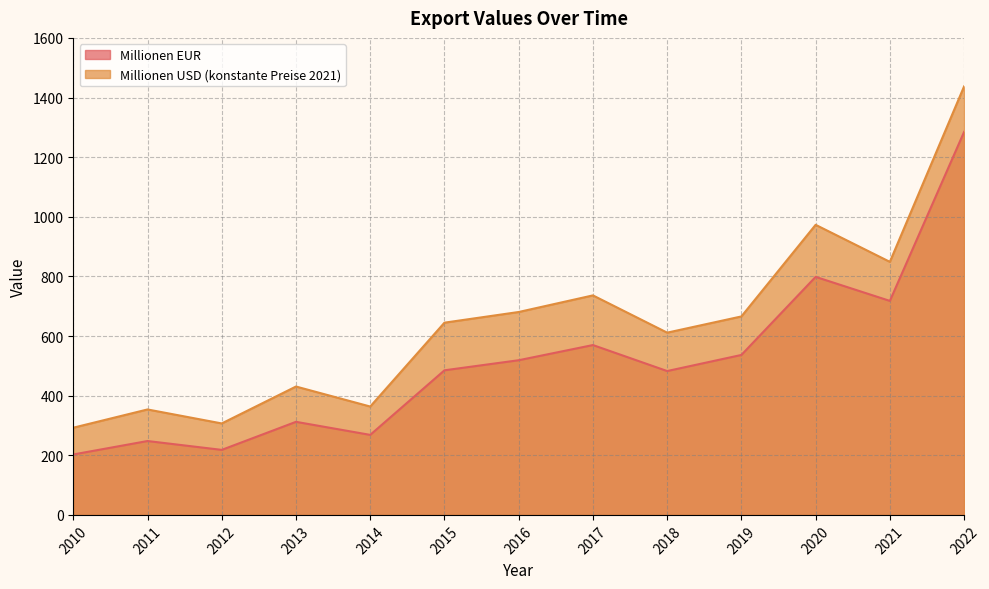

Which category has the lowest value in the Millionen USD (konstante Preise 2021) series?

2010